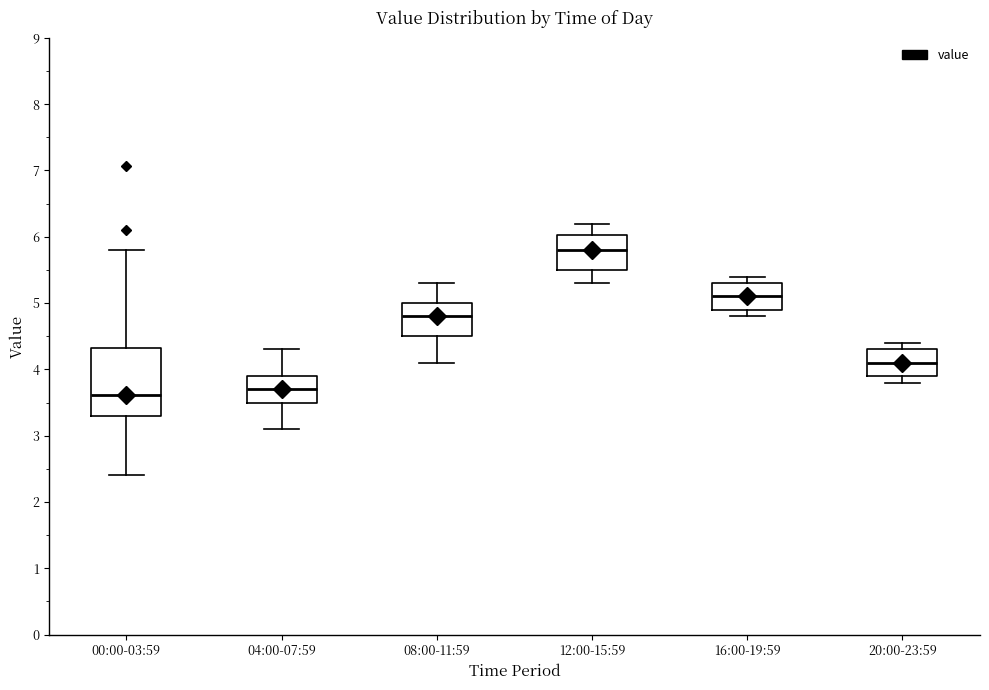

Reading left to right, transcribe this box plot: for each box, give where its median line is, the range the box spans, and where its two whiskers end, as read against the y-axis. The values are not printed on the chart, so give them approximately, as read against the axis.

00:00-03:59: median 3.6, box 3.3 to 4.3, whiskers 2.4 to 5.8
04:00-07:59: median 3.7, box 3.5 to 3.9, whiskers 3.1 to 4.3
08:00-11:59: median 4.8, box 4.5 to 5.0, whiskers 4.1 to 5.3
12:00-15:59: median 5.8, box 5.5 to 6.0, whiskers 5.3 to 6.2
16:00-19:59: median 5.1, box 4.9 to 5.3, whiskers 4.8 to 5.4
20:00-23:59: median 4.1, box 3.9 to 4.3, whiskers 3.8 to 4.4